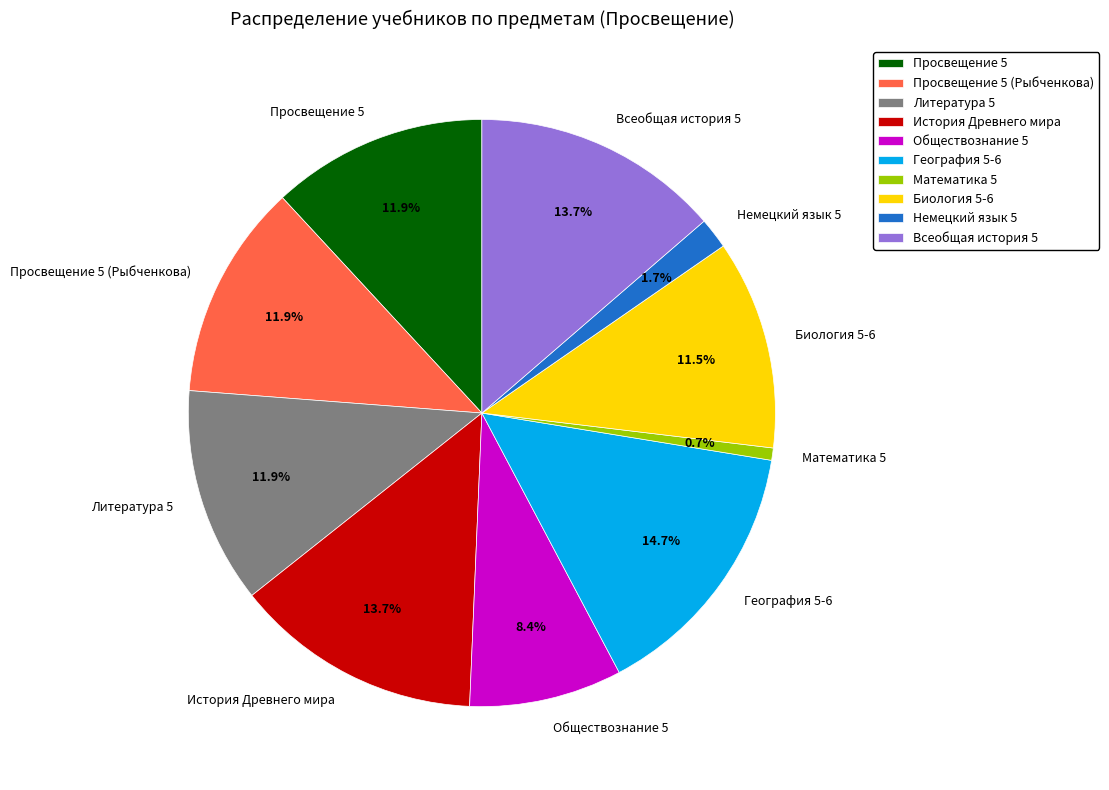

Is there a majority slice in this chart?

No